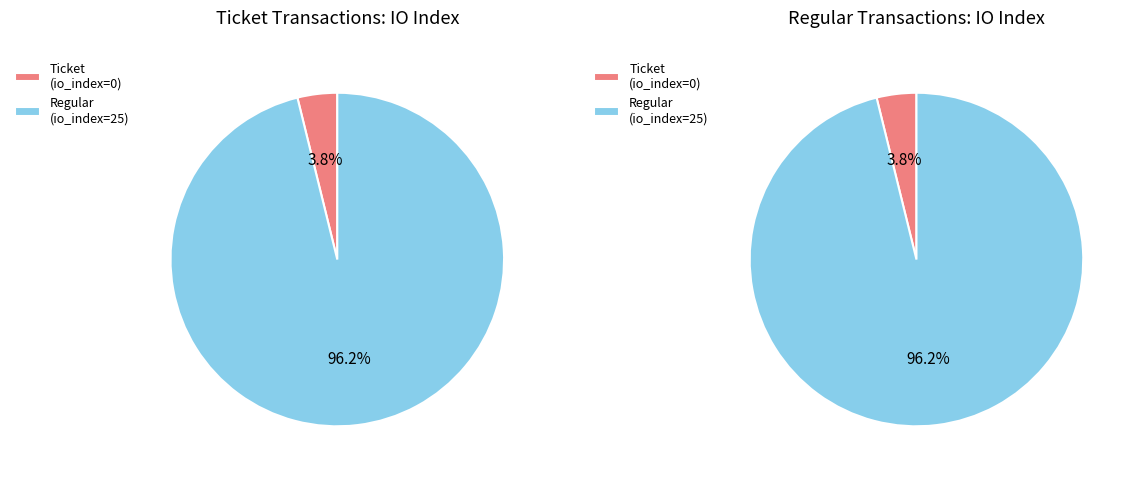

Do Ticket (io_index=0) and Regular (io_index=25) together represent more than half of the pie?

Yes